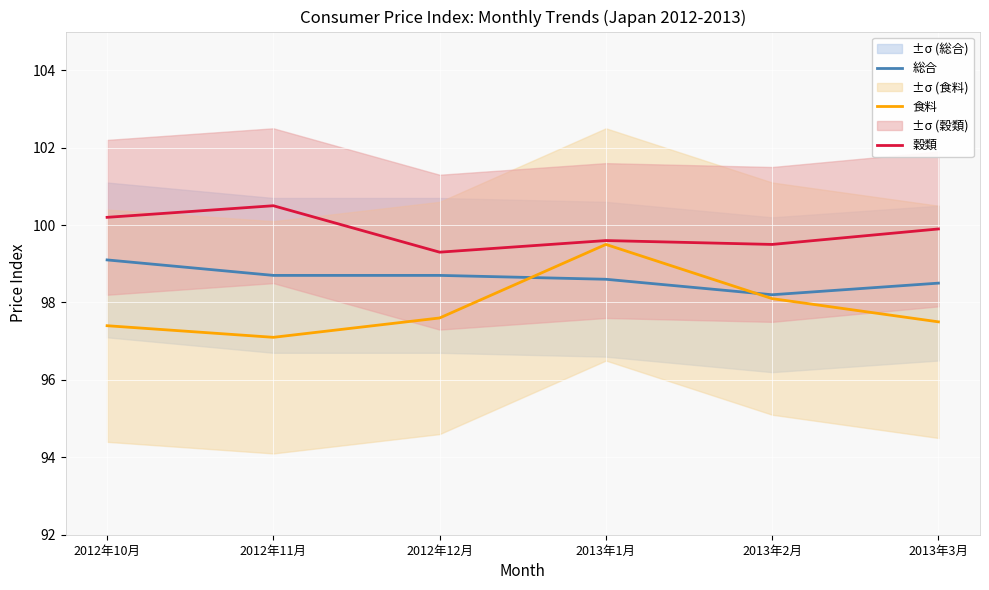

How many lines are shown in the chart?

3